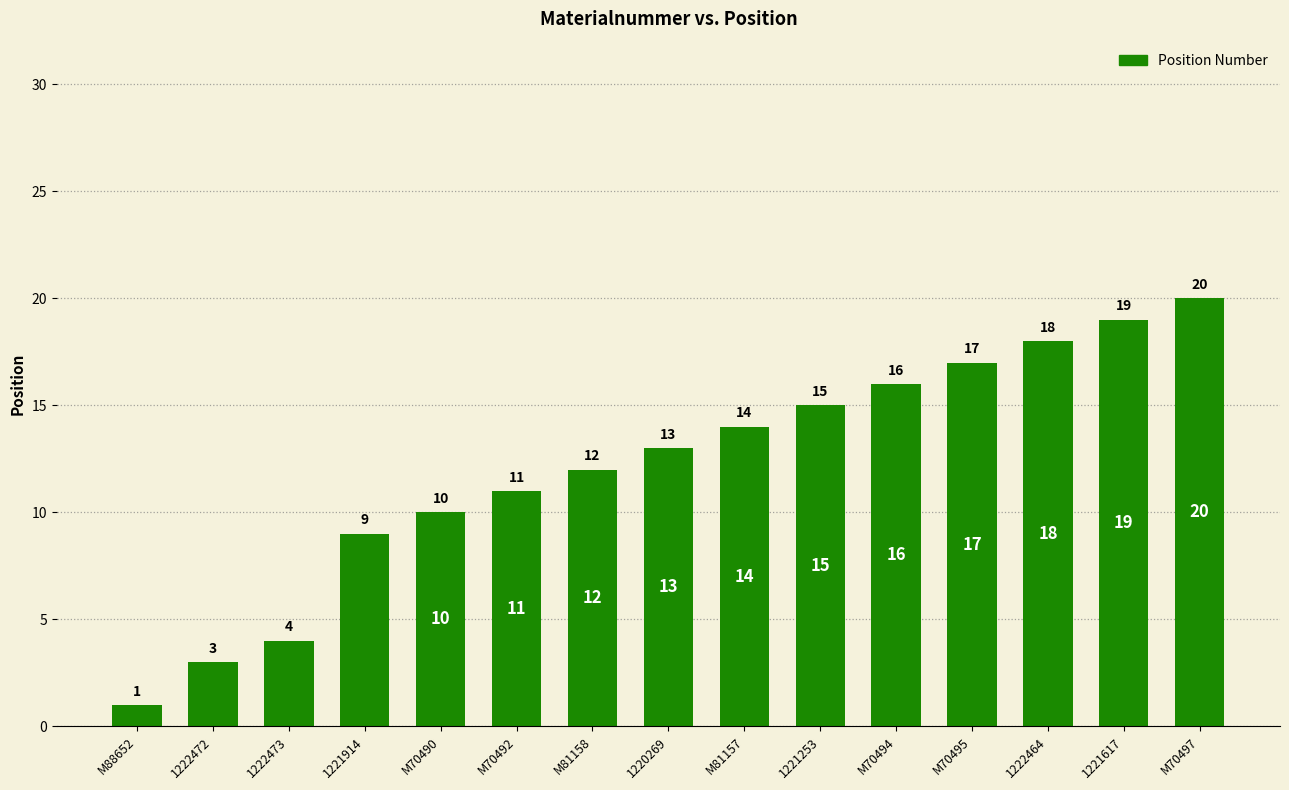

What is the label of the 13th bar from the right?

1222473